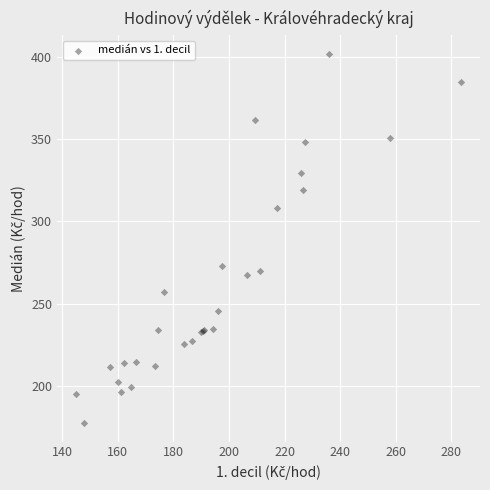

What Y value in the scatter plot is closest to 289?

272.8